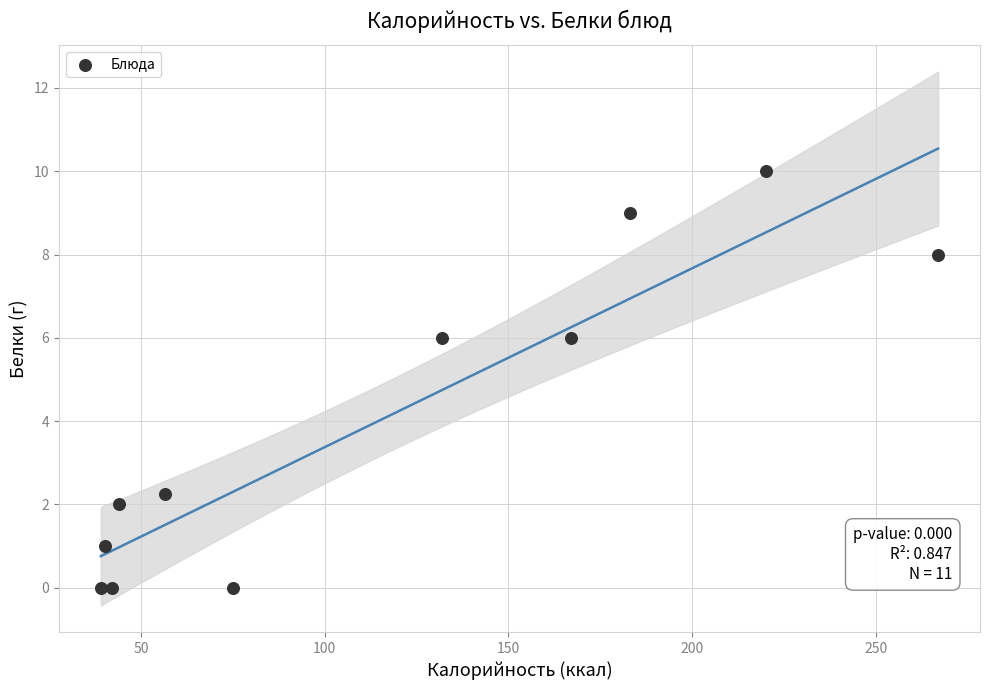

What is the average Y value?

4.0